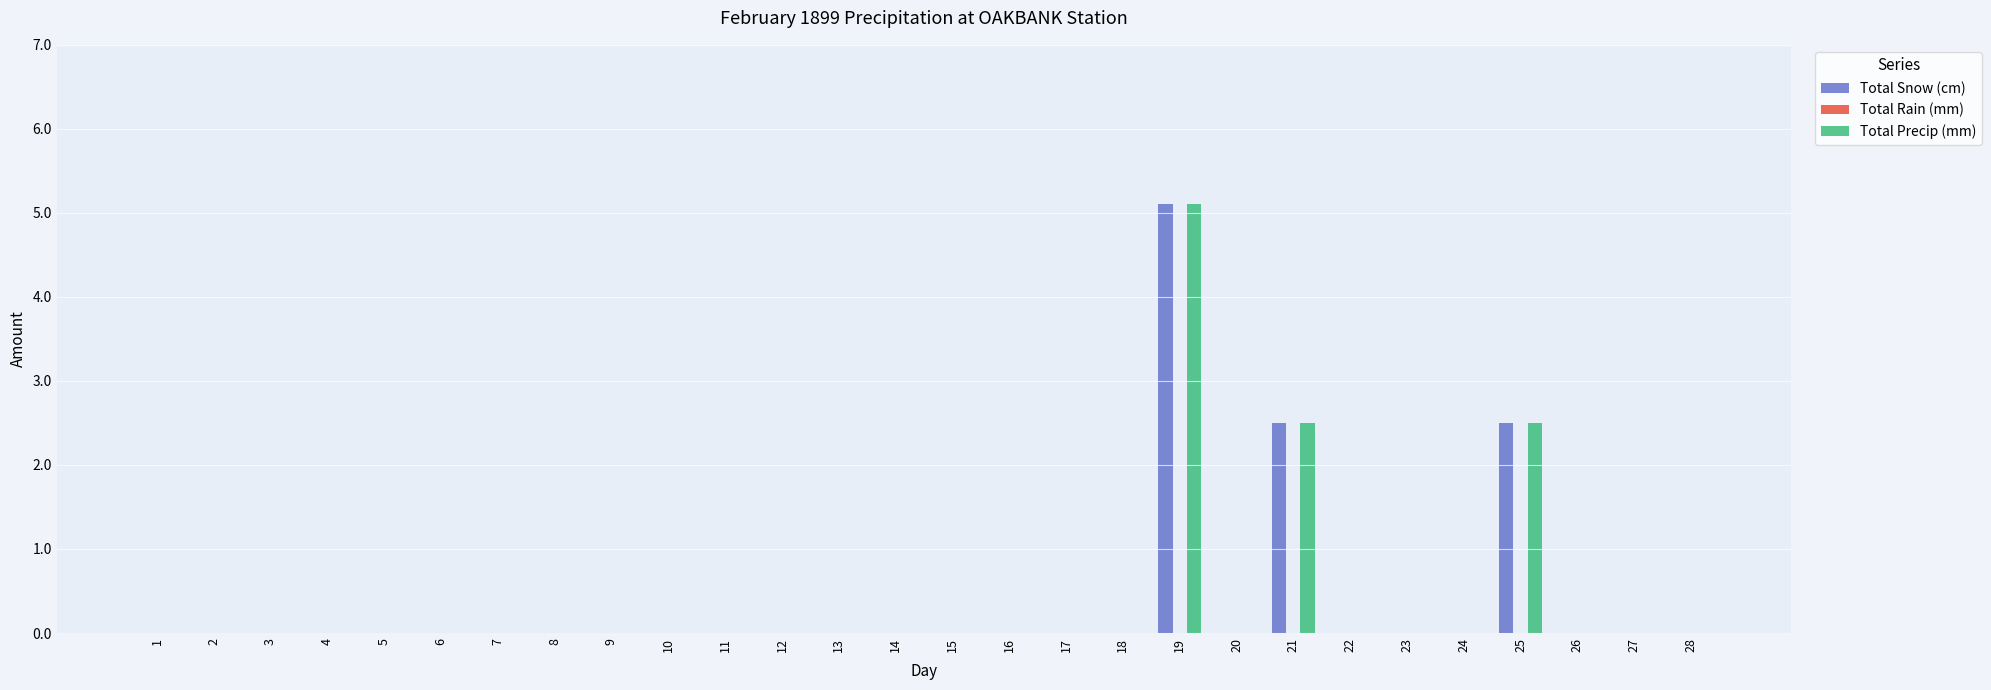

At which category is the sum across all series the highest?

19